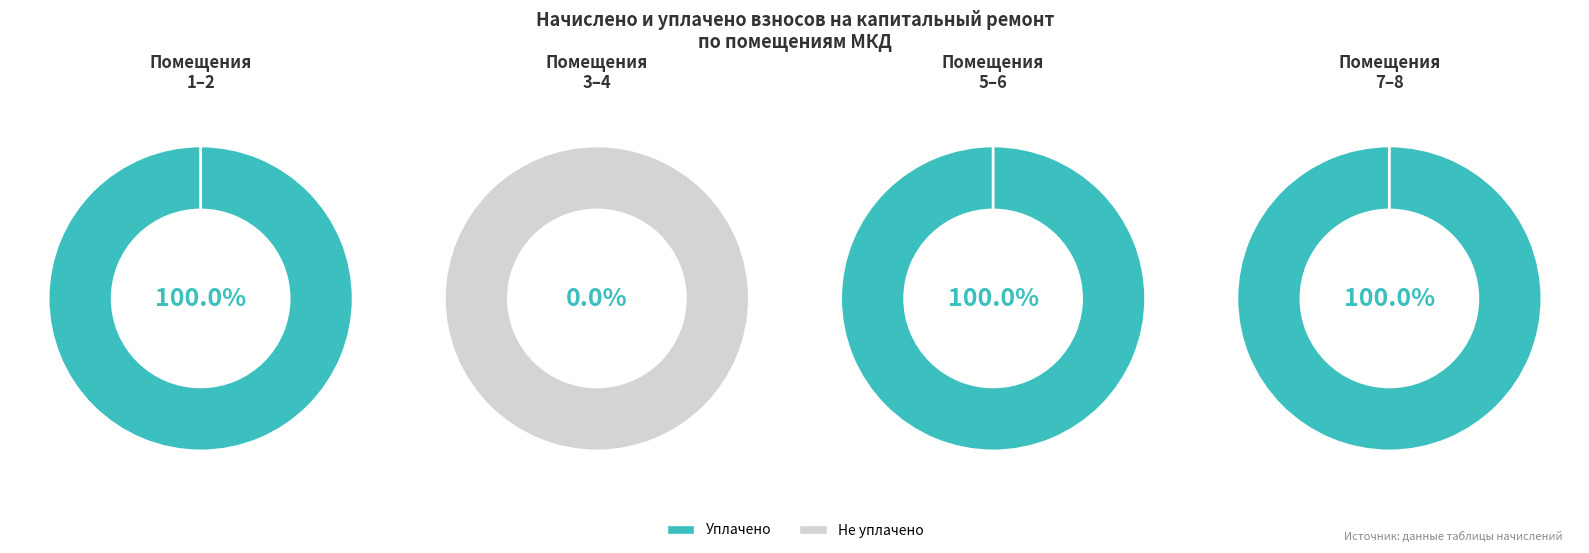

True or false: уплачено accounts for 9% of the total.

True